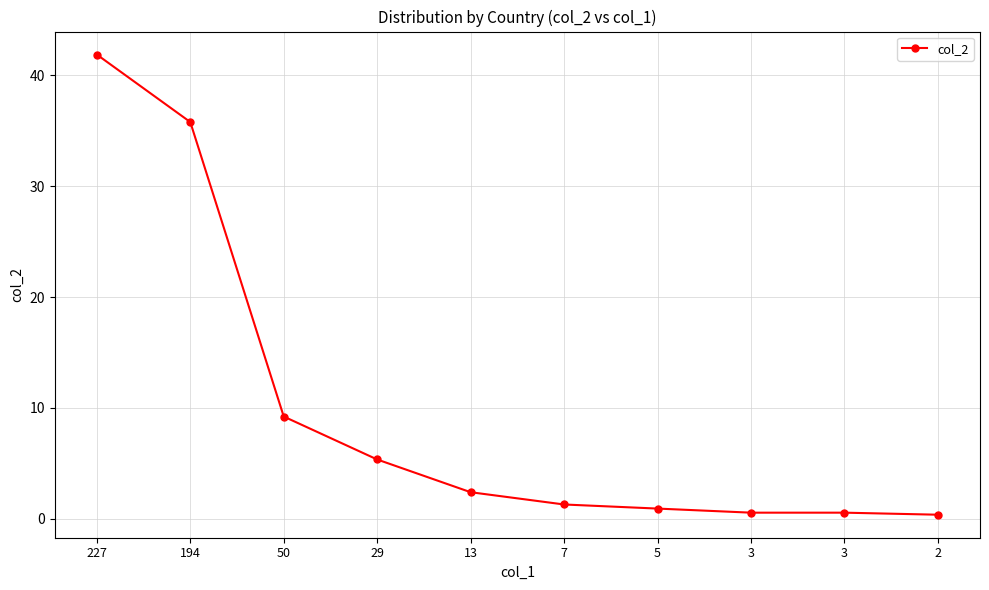

At which label is the value closest to 21?

50